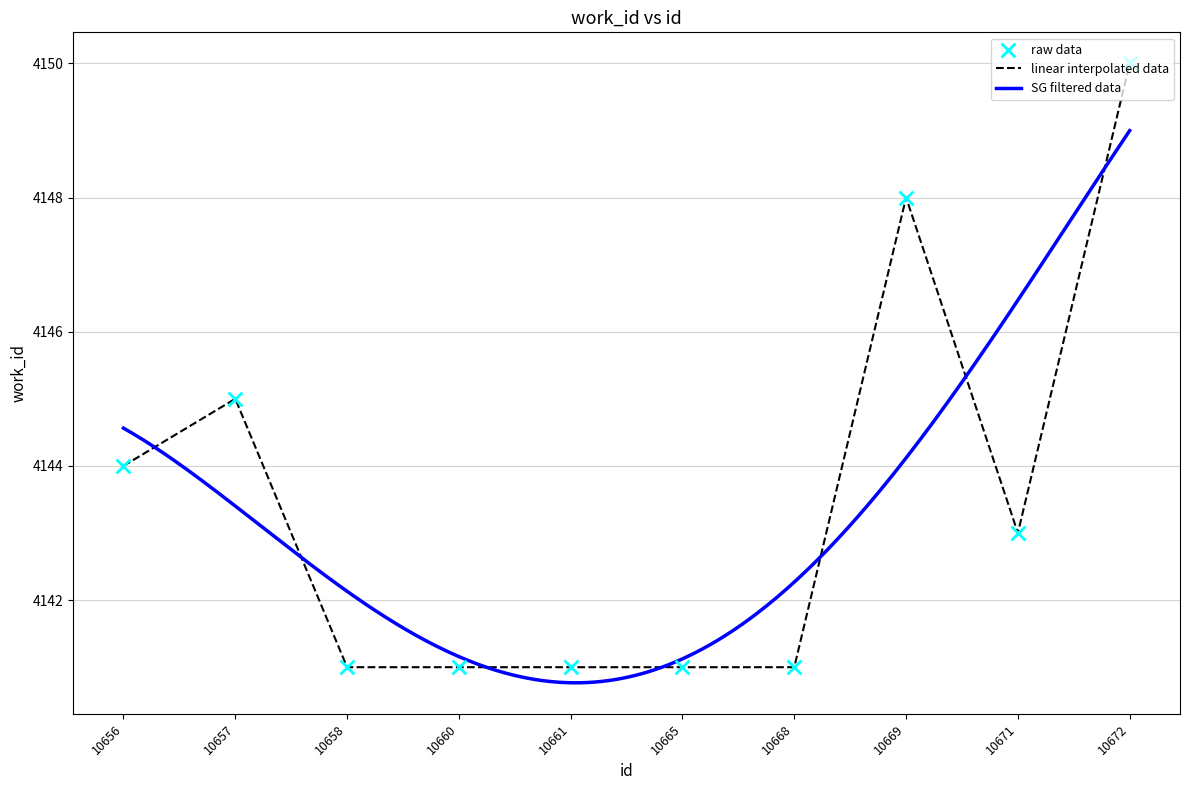

What is the ratio of the value at 10661 to the value at 10660?

1.0